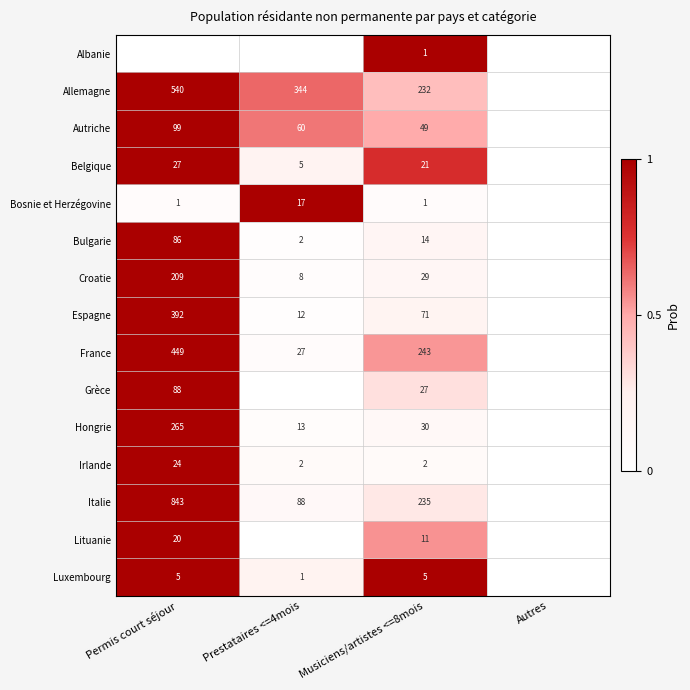

What is the difference between the Allemagne values at Prestataires <=4mois and Permis court séjour?

196